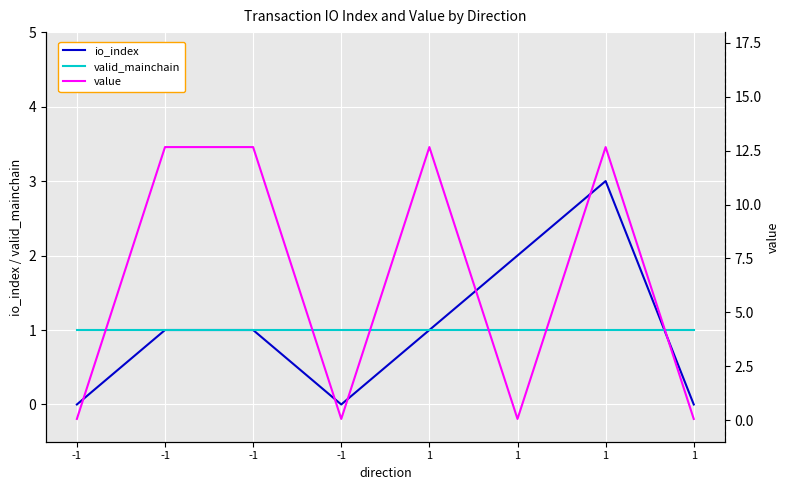

Where is value nearest to the value 6?

-1